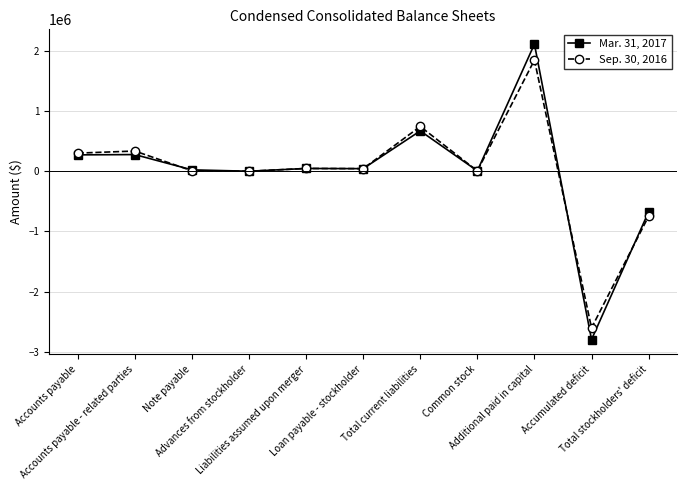

Which series has the largest range (max minus min)?

Mar. 31, 2017